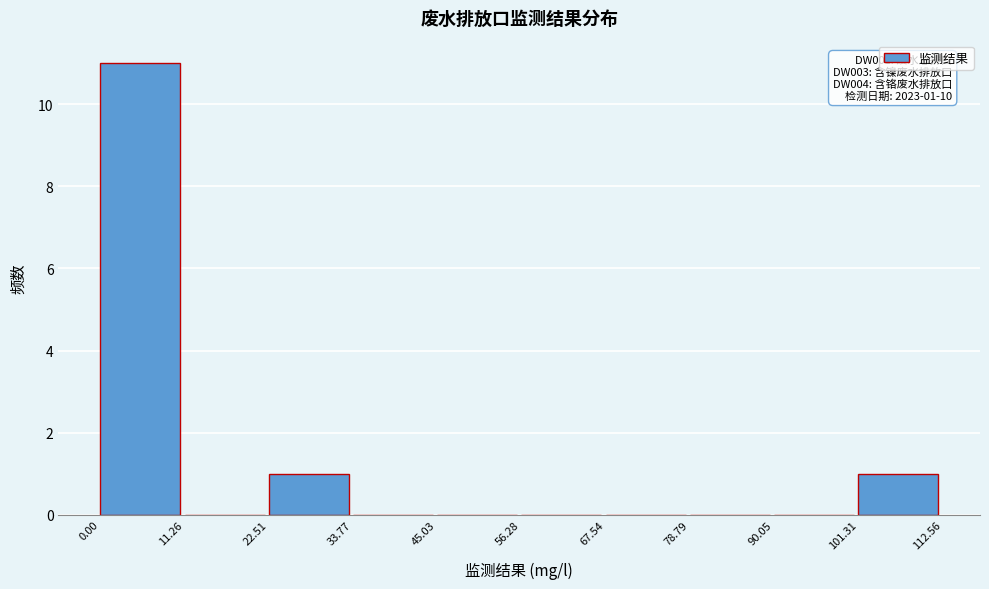

Over which range of the x-axis is the bar tallest?

0.00 to 11.26